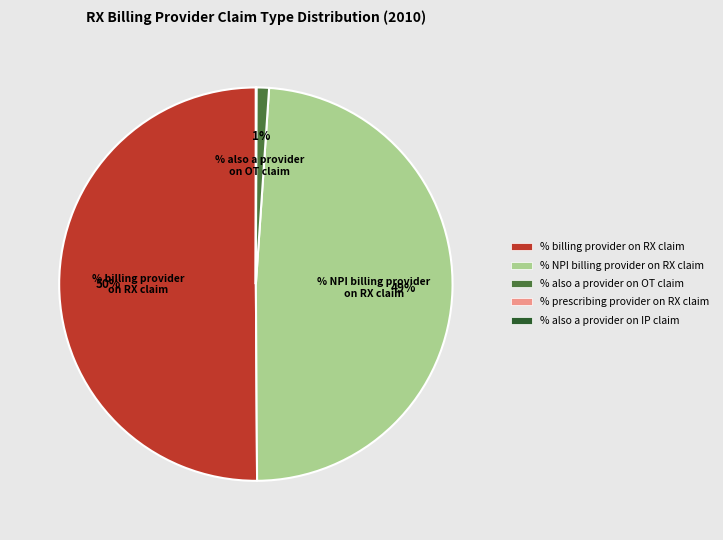

What is the majority slice?

% billing provider on RX claim